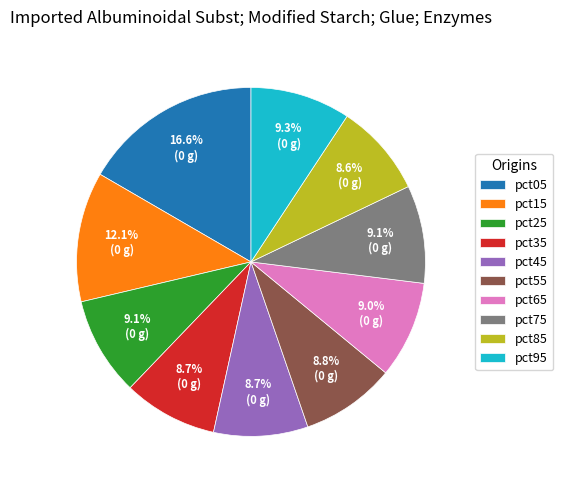

What portion of the pie excludes pct45?

91.3%